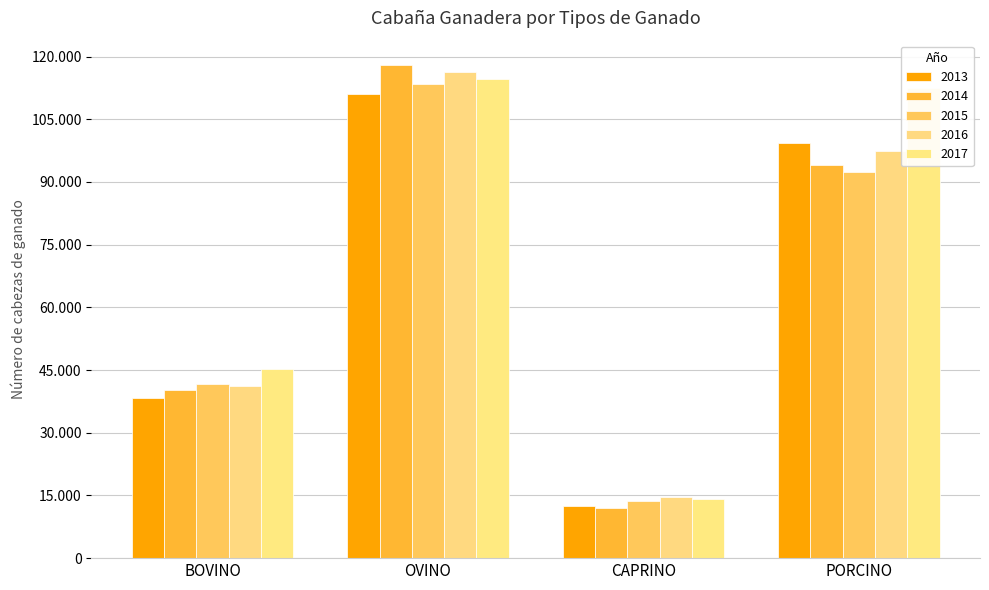

What is the total value across all series at BOVINO?

206538